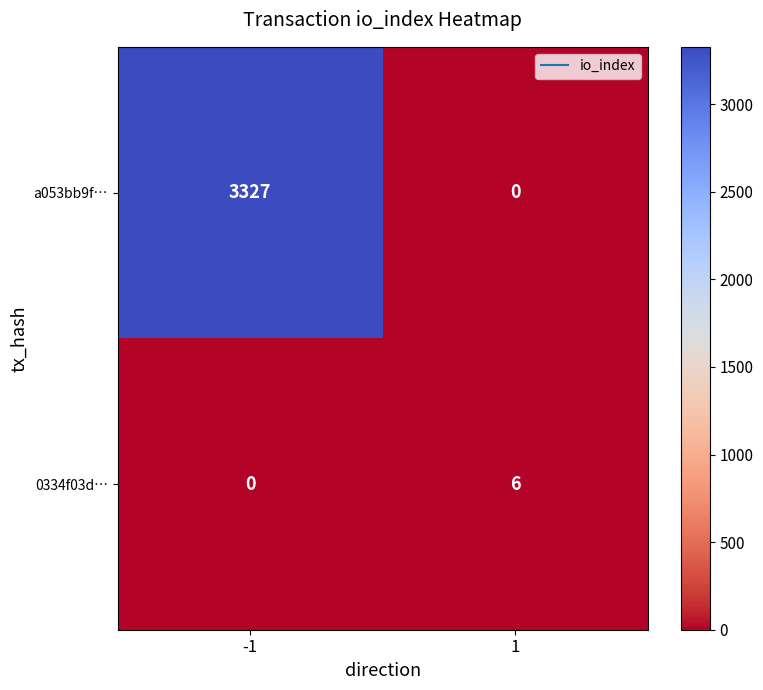

List the labels in order of a053bb9f… value, largest first.

-1, 1